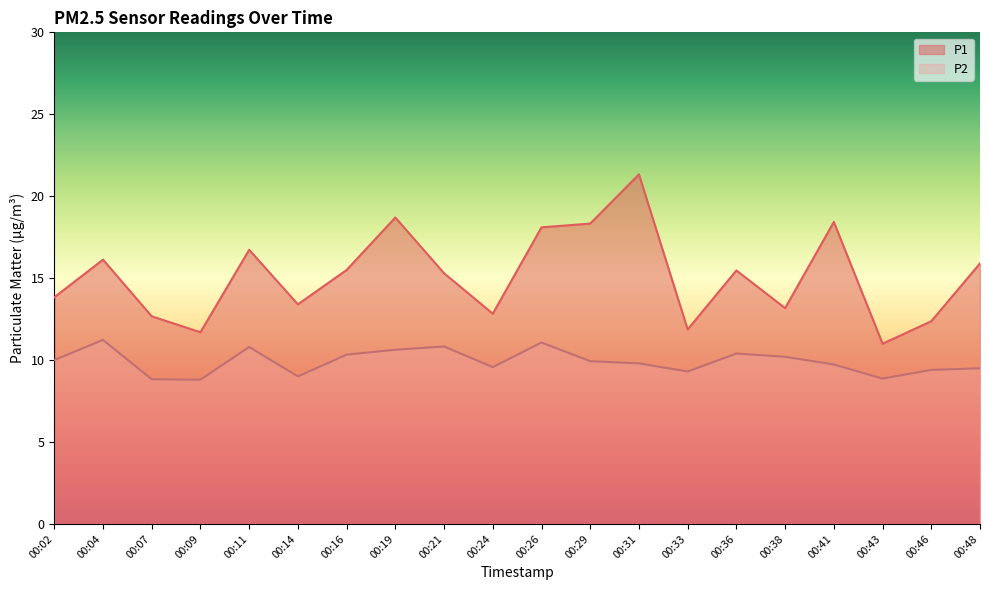

Does the chart display data point markers on the line(s)?

No